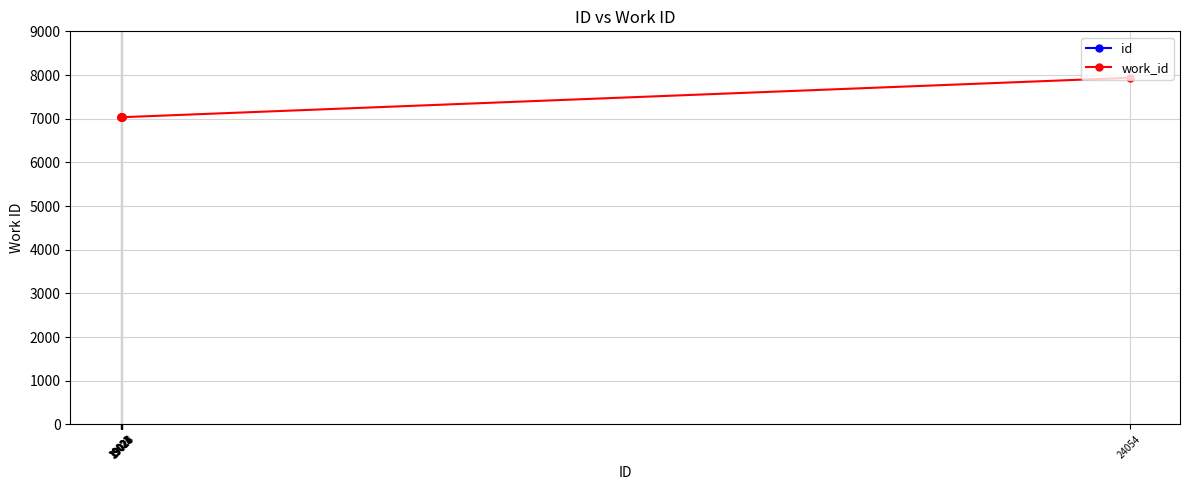

Between 19028 and 19026, which is larger?

19028